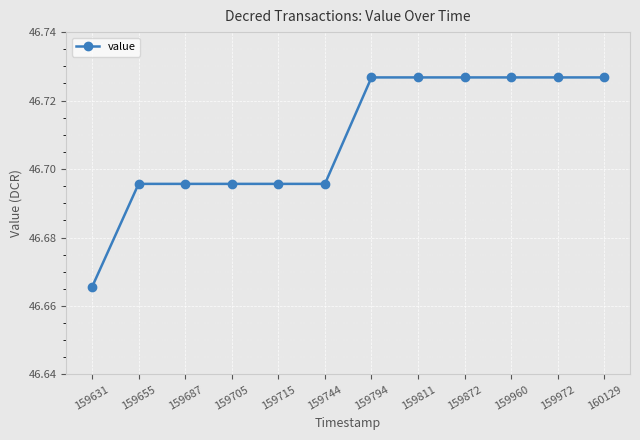

Approximately how many times larger is the value at 159715 compared to 159872?

1.0